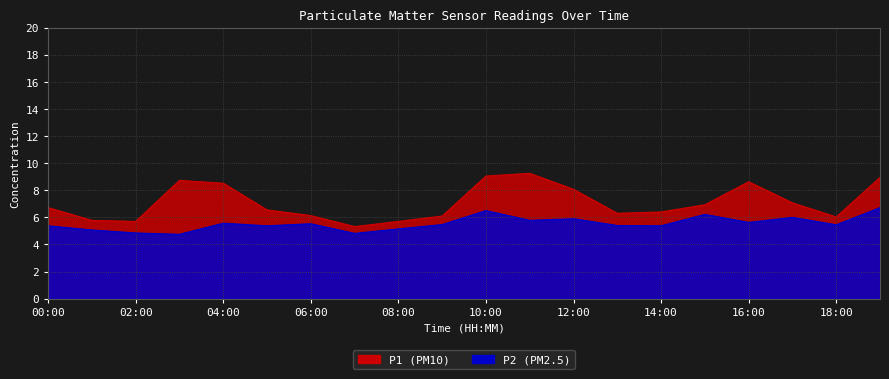

How many values in the P1 series are below 6?

4